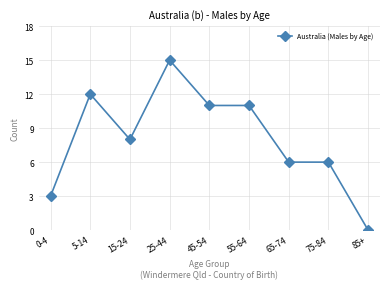

The value at 55-64 is 11. True or false?

True